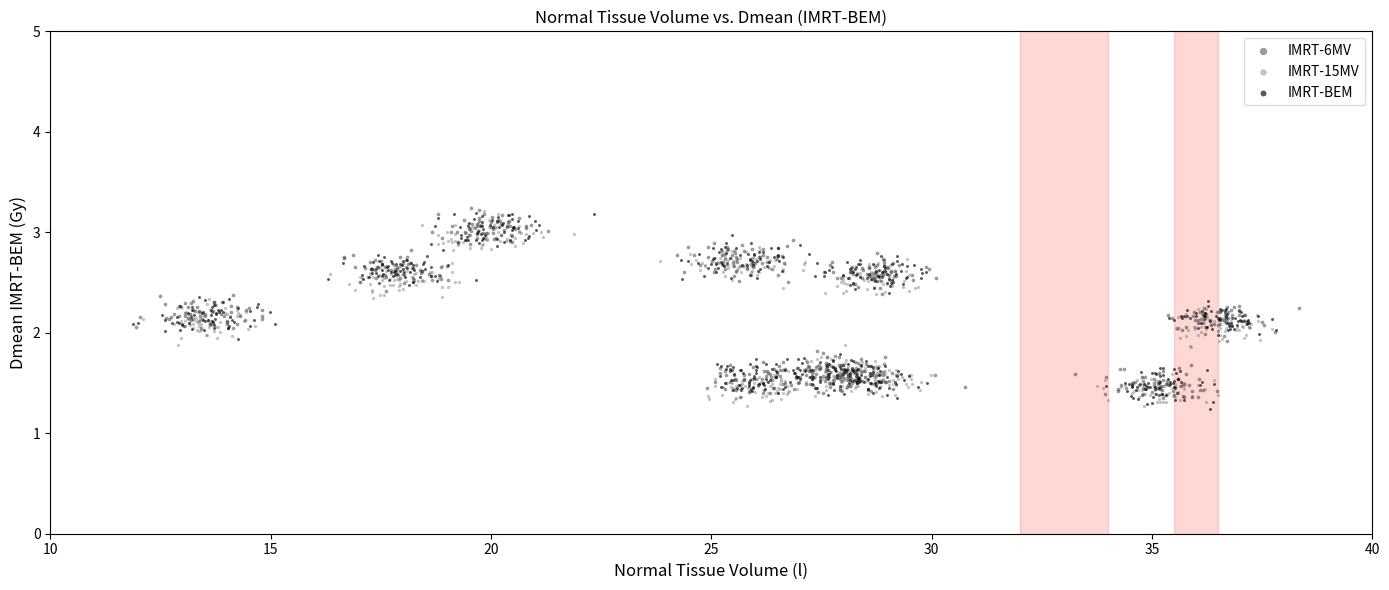

What are all the series names shown in the legend?

IMRT-6MV, IMRT-15MV, IMRT-BEM